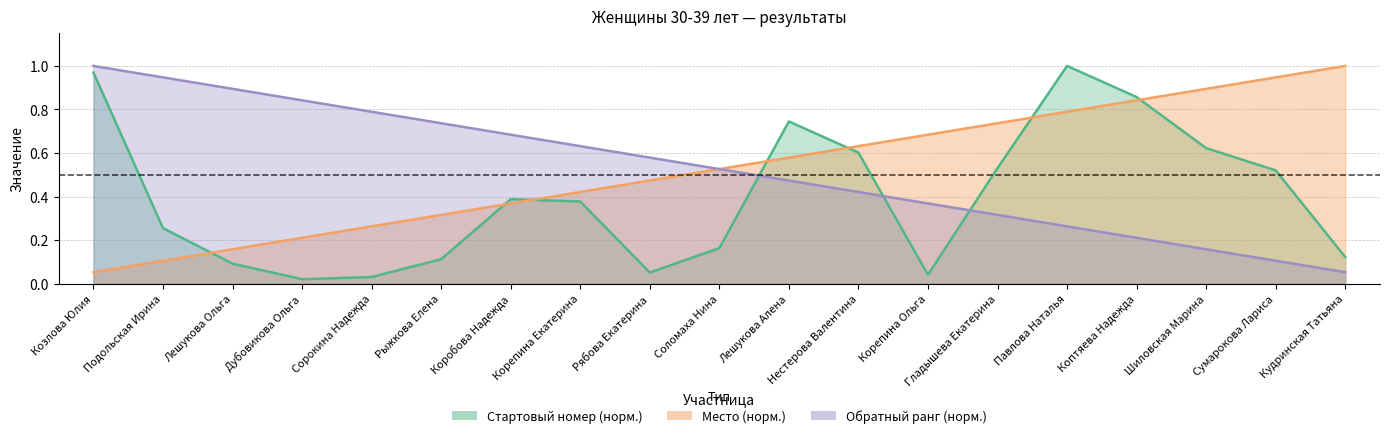

Does the chart display data point markers on the line(s)?

No